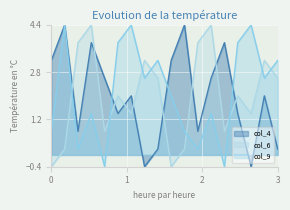

Is it true that col_9 equals 1.7 at 3?

False